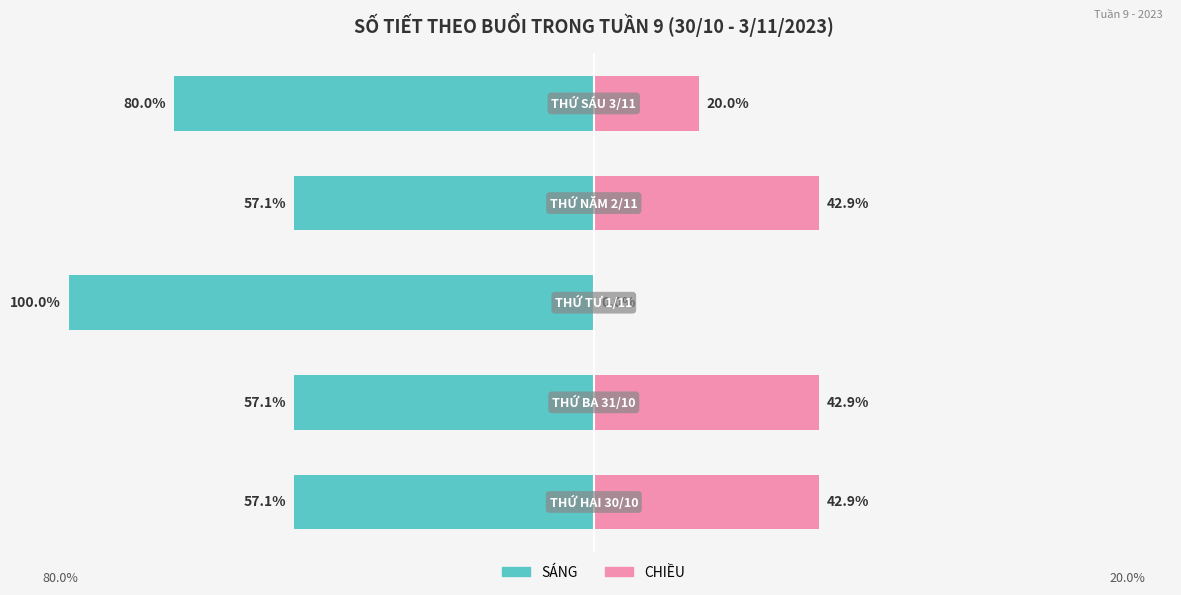

The value of CHIỀU at 2 is 0.0. True or false?

True